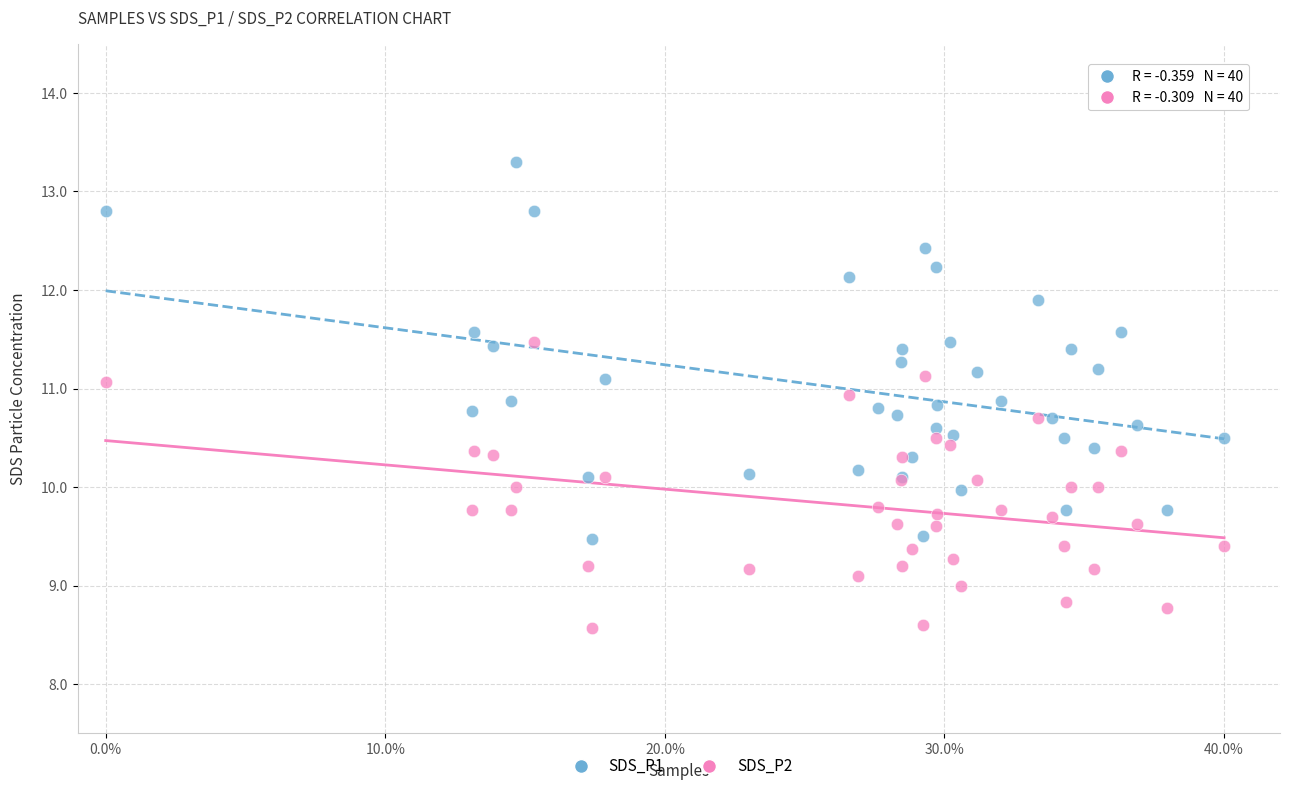

Which series contains the lowest Y value?

SDS_P2